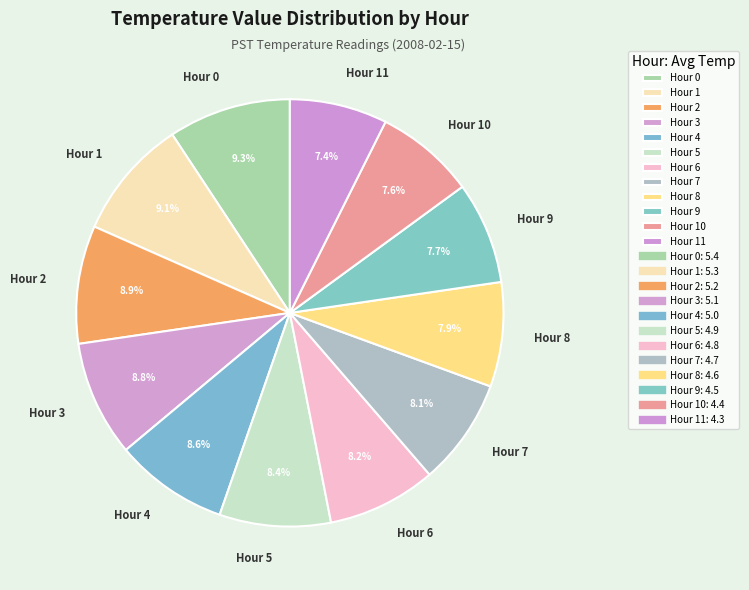

Between Hour 6 and Hour 2, which is larger?

Hour 2